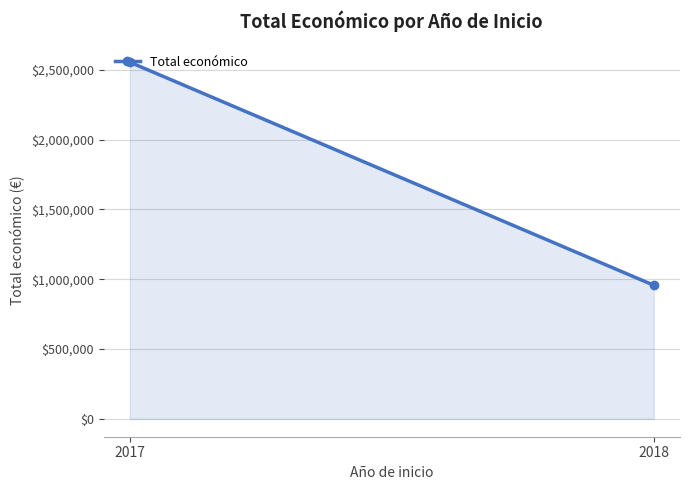

Which category has the highest value across all series?

2017